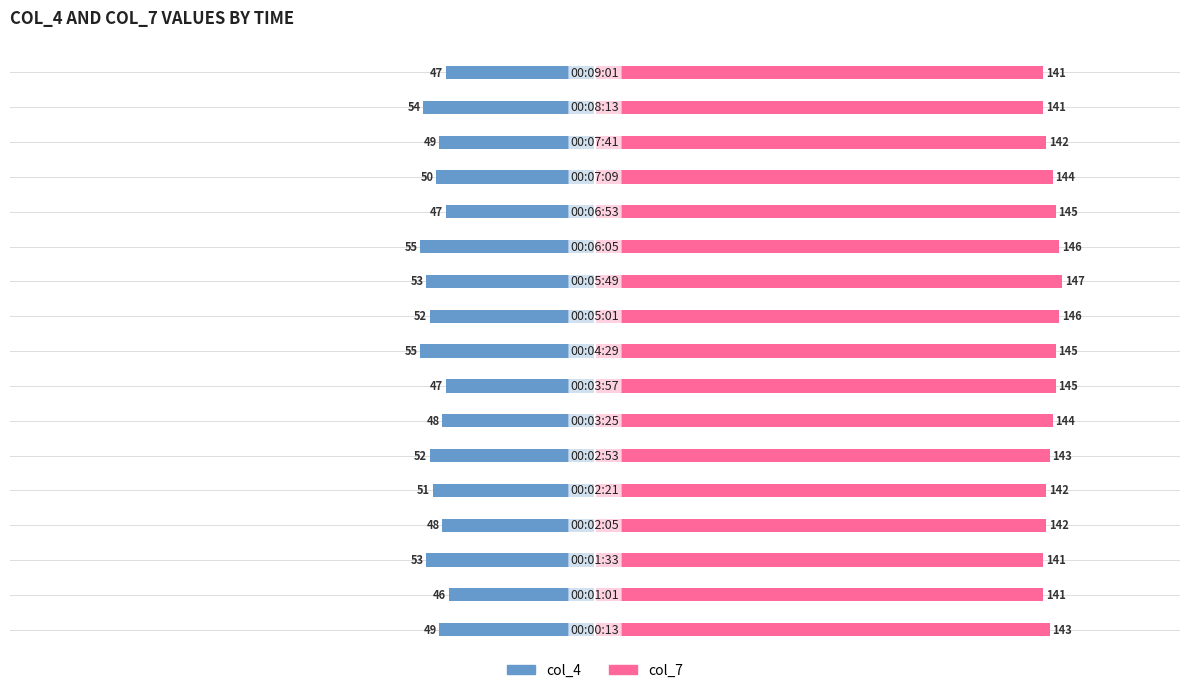

At how many categories does at least one series exceed -21?

17